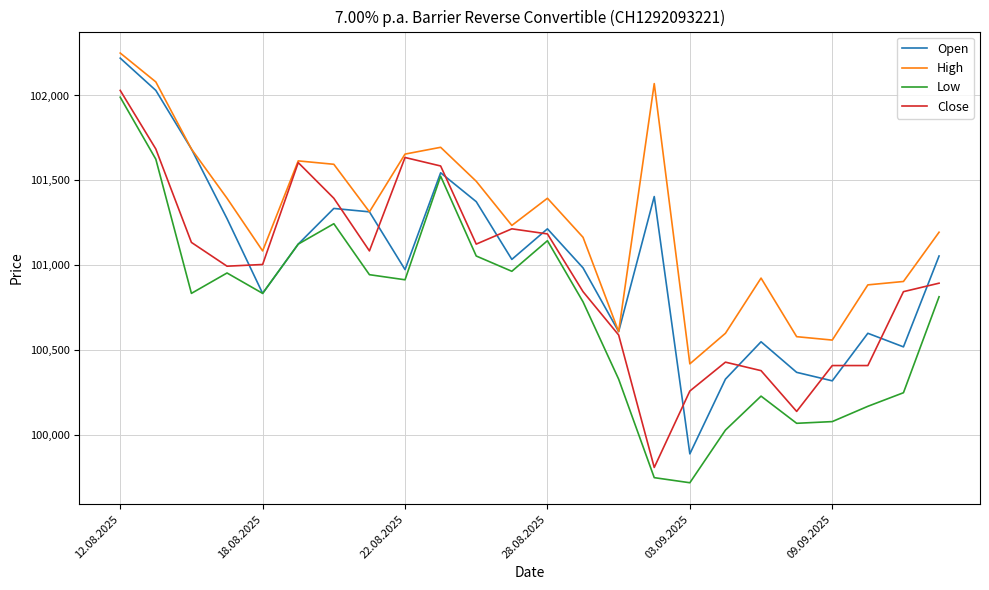

What is the minimum value shown in the chart?

99720